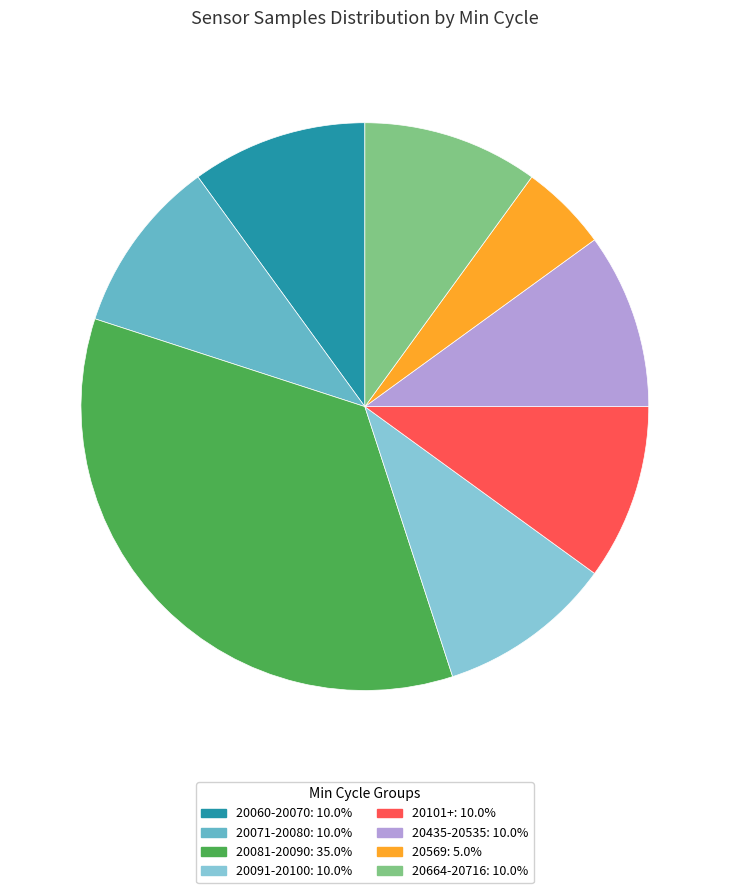

Does any single category account for the majority?

No